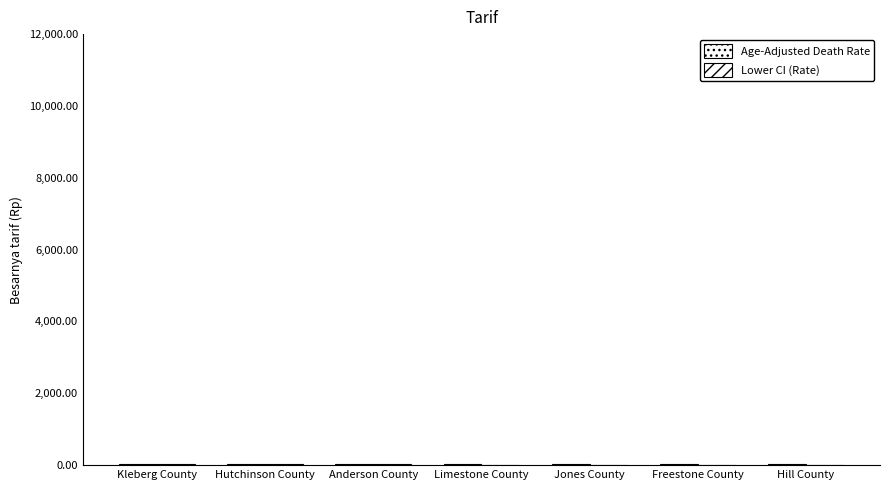

At which label does Age-Adjusted Death Rate reach its peak?

Kleberg County